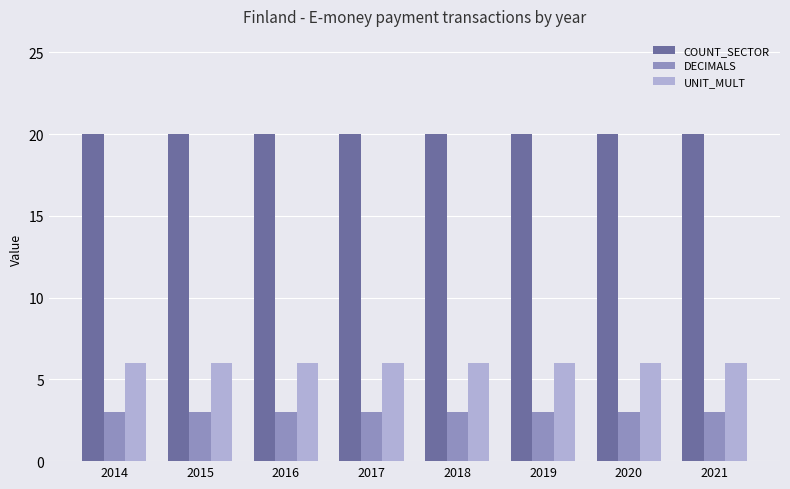

Reading left to right, transcribe all the data shown in this chart.

COUNT_SECTOR: 2014=20	2015=20	2016=20	2017=20	2018=20	2019=20	2020=20	2021=20
DECIMALS: 2014=3	2015=3	2016=3	2017=3	2018=3	2019=3	2020=3	2021=3
UNIT_MULT: 2014=6	2015=6	2016=6	2017=6	2018=6	2019=6	2020=6	2021=6